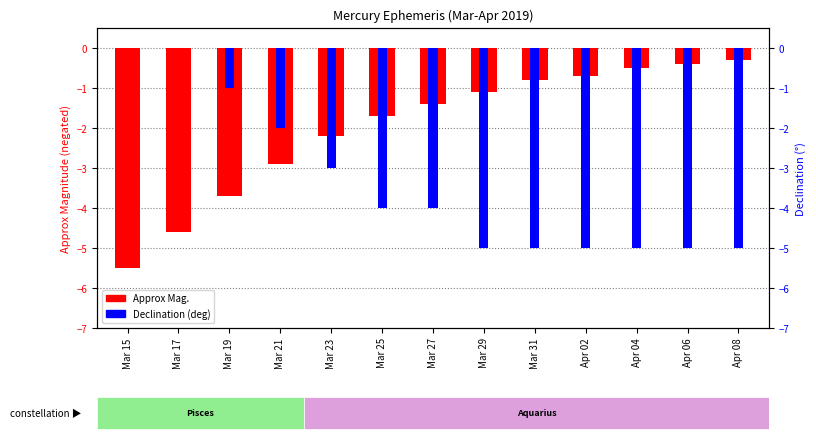

The Approx Mag. series shows -0.5 at Apr 04. True or false?

True